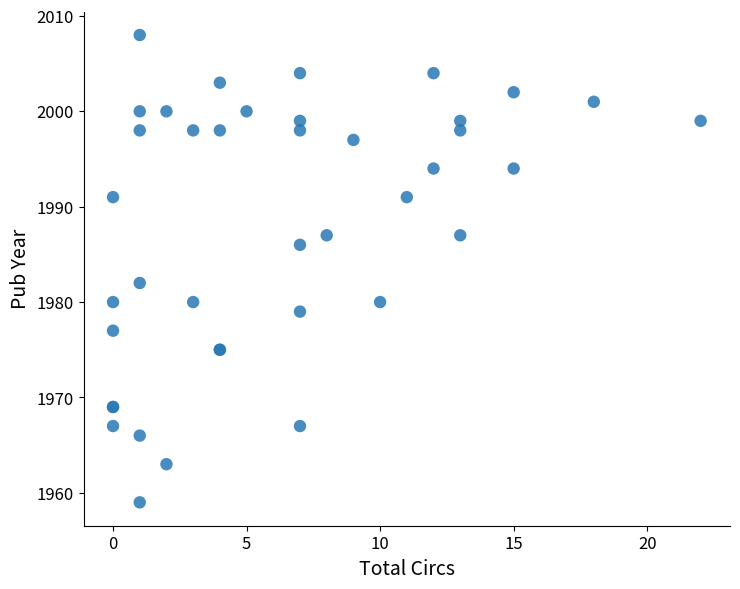

What Y value in the scatter plot is closest to 1983?

1982